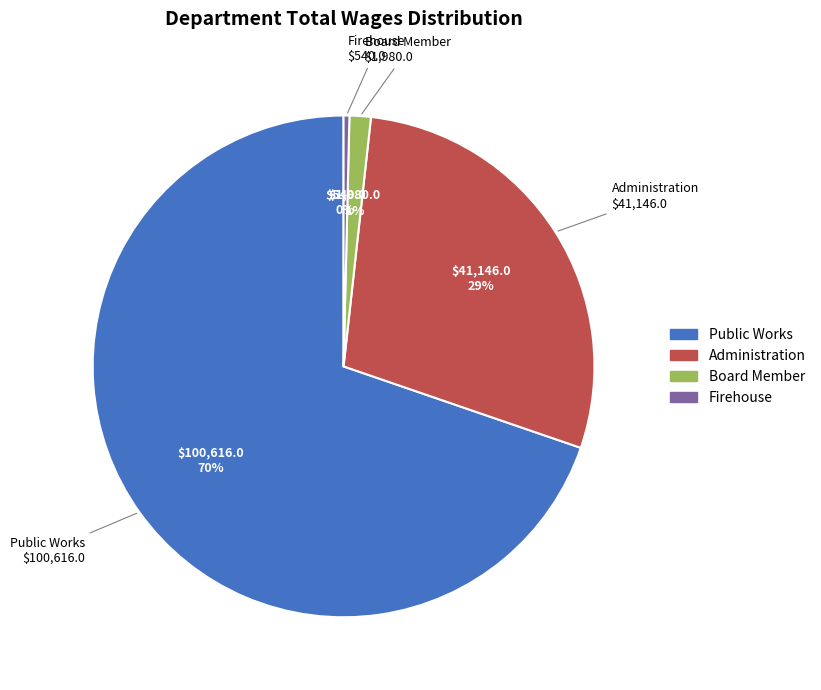

True or false: Firehouse accounts for 9% of the total.

False